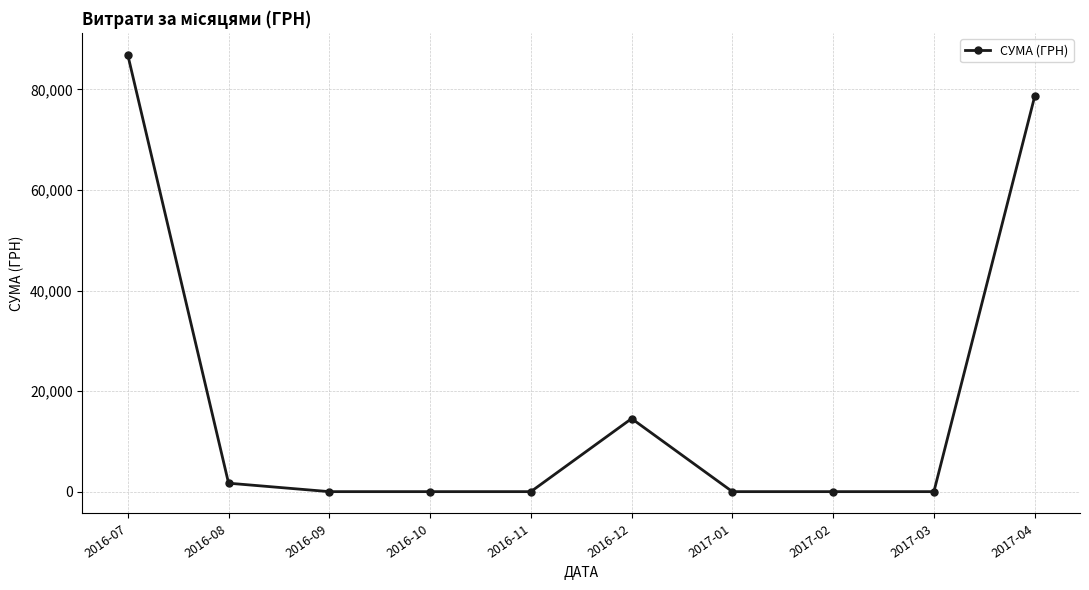

True or false: the data has more than 0 interior local peaks.

True